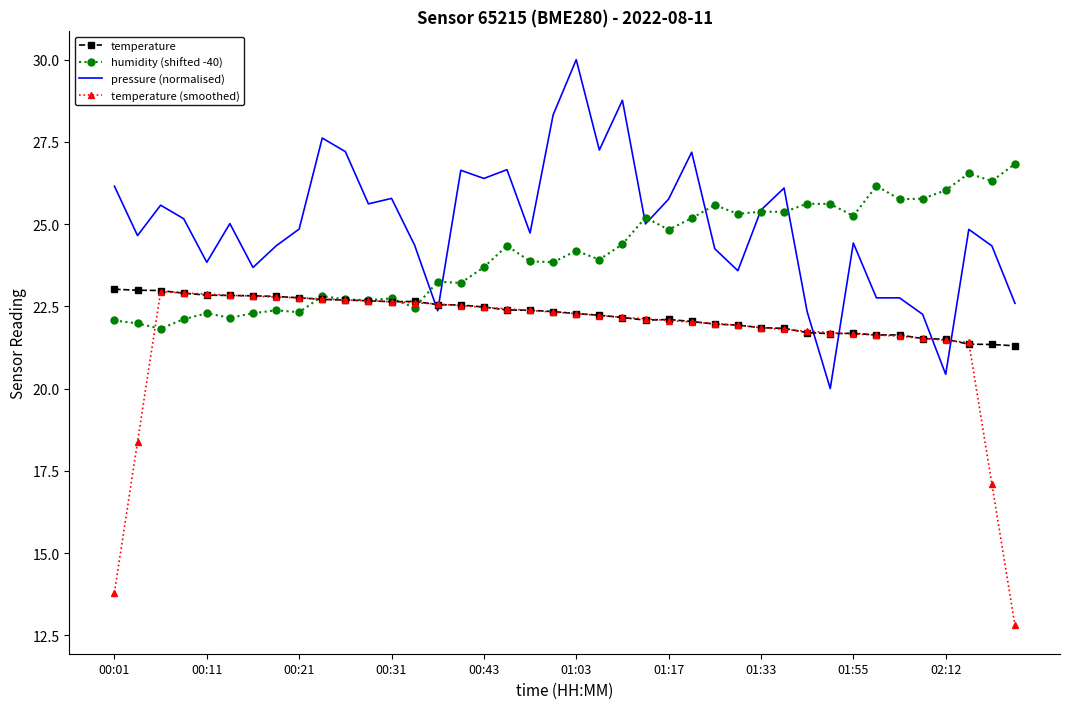

Which series has the largest total across all categories?

pressure (normalised)